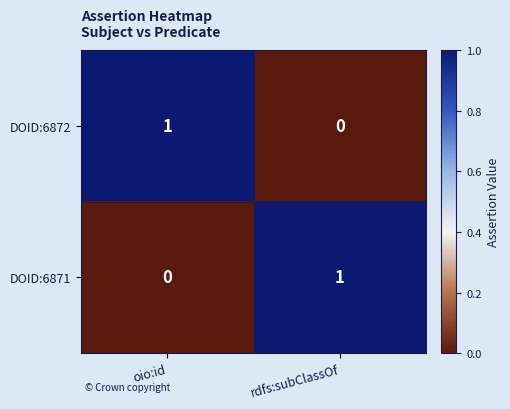

Reading left to right, what are all the values shown in this chart?

DOID:6872: 1	0
DOID:6871: 0	1